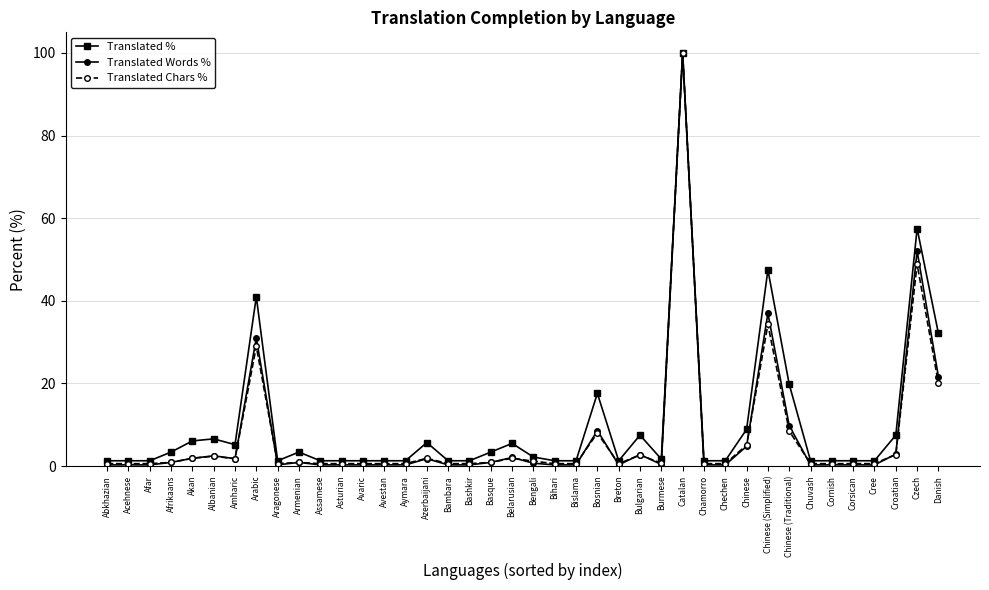

At which category is the sum across all series the highest?

Catalan